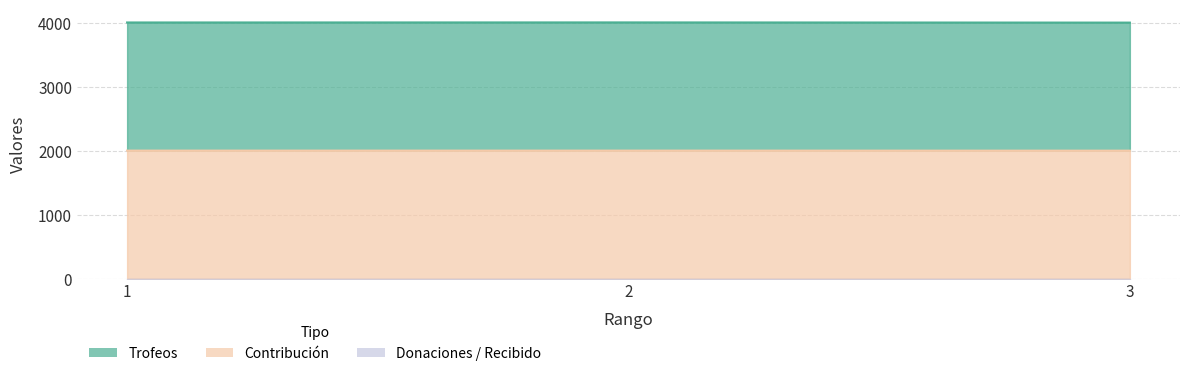

Rank the series at 3 from lowest to highest value.

Contribución, Trofeos